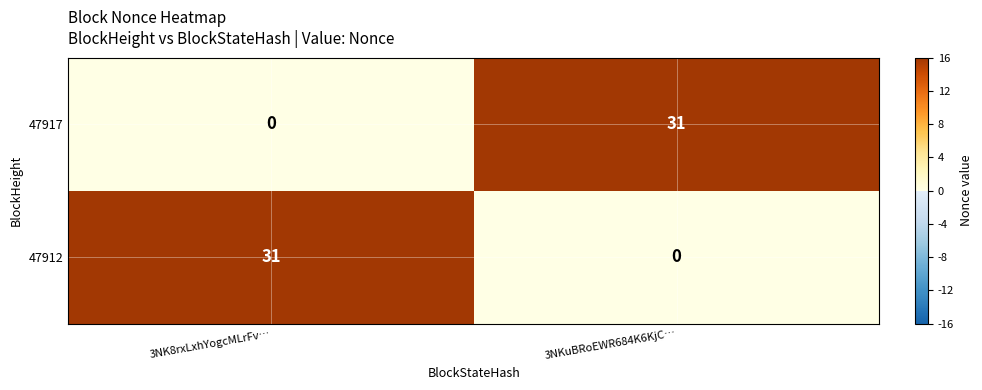

How many series are shown in this chart?

2